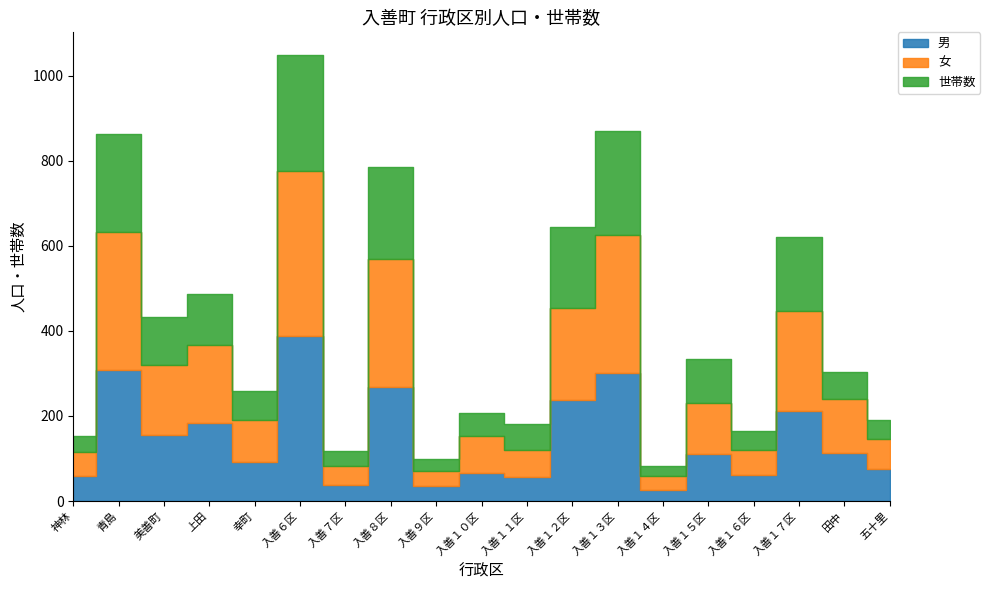

What is the sum of all 世帯数 values?

2124